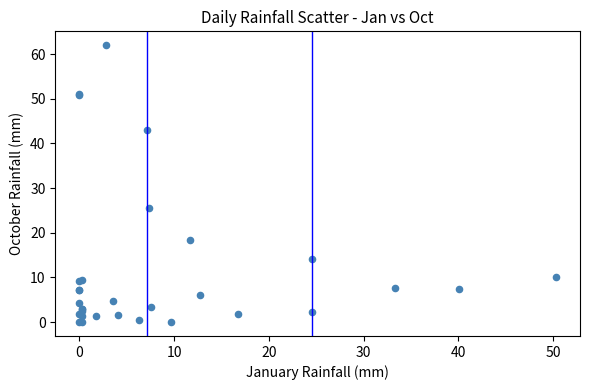

What Y value in the scatter plot is closest to 31?

25.6